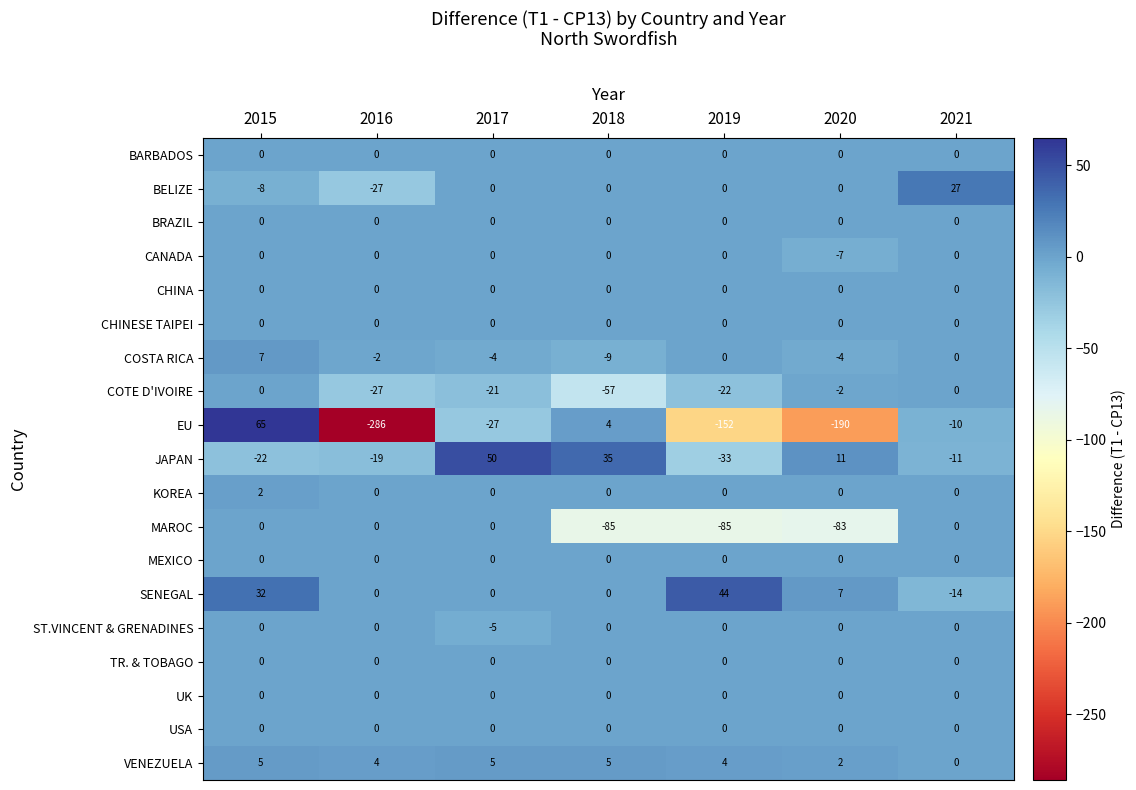

Which series has the largest total across all categories?

SENEGAL